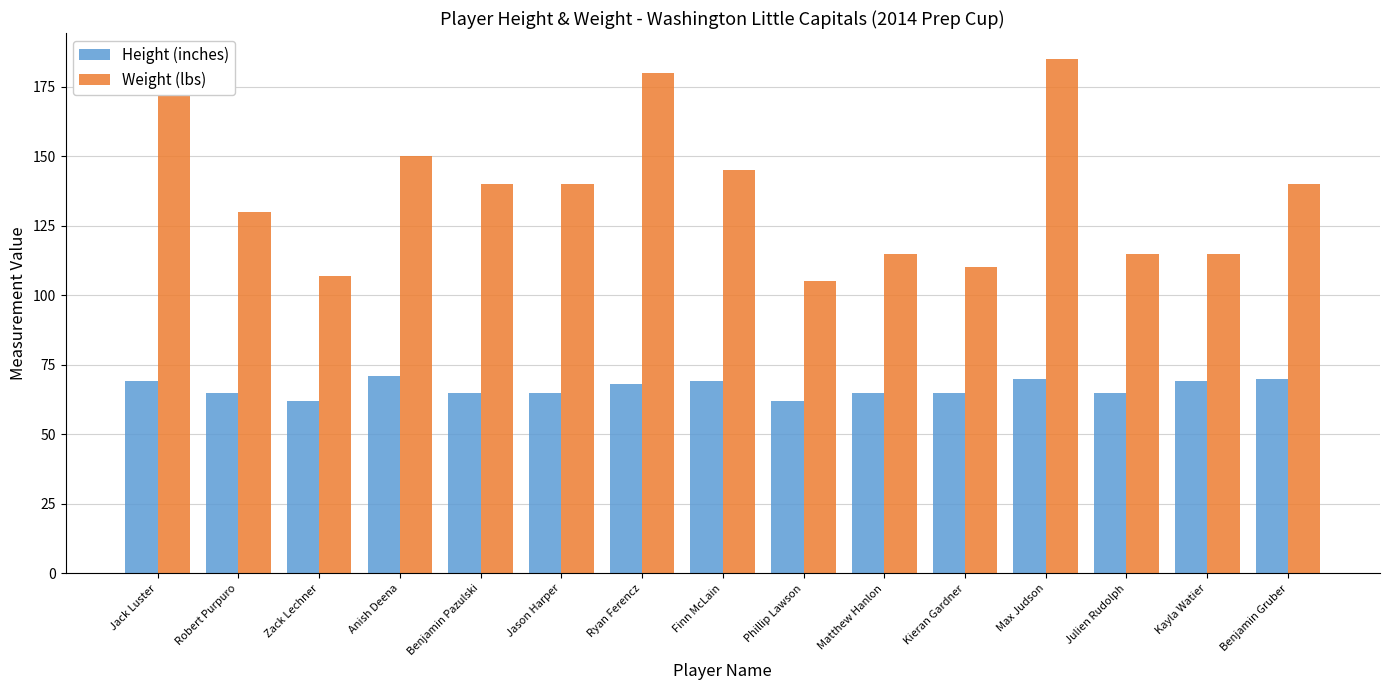

What is the total value across all series at Robert Purpuro?

195